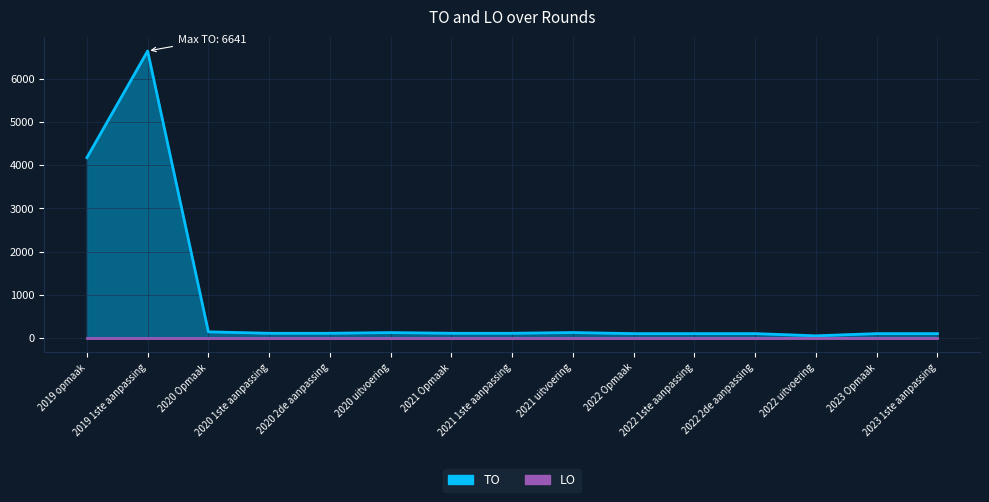

True or false: there are more than 2 points higher than both neighbors.

True